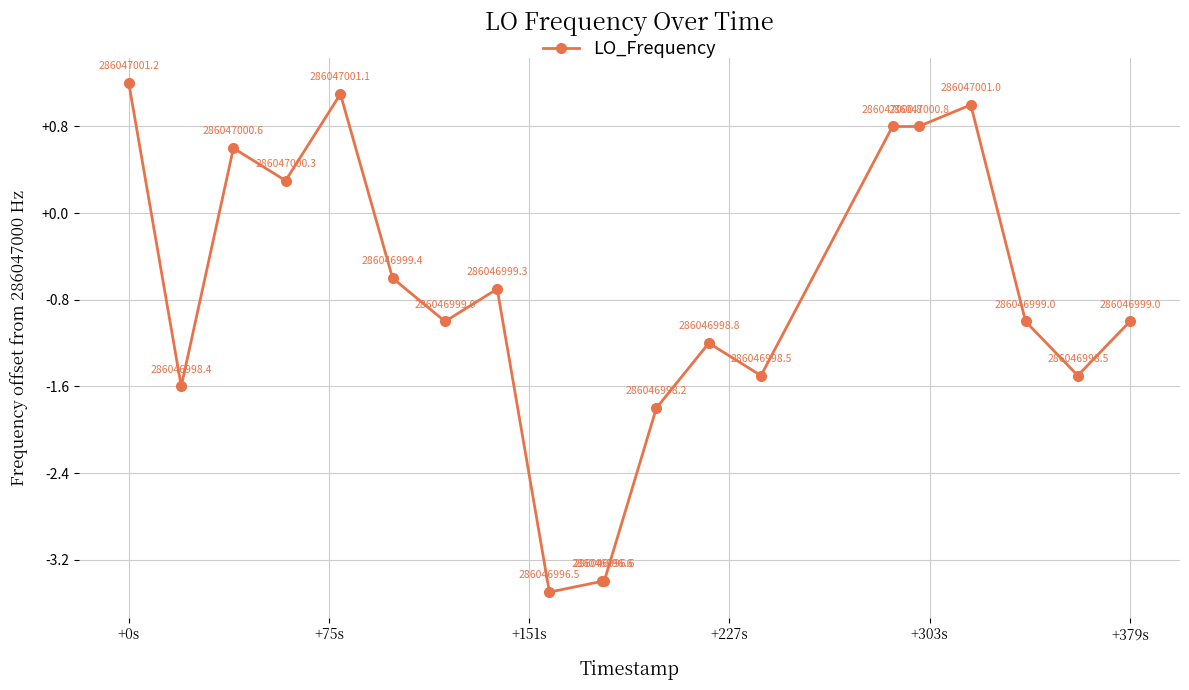

Reading left to right, what are all the values shown in this chart?

1.2	-1.6	0.6	0.3	1.1	-0.6	-1.0	-0.7	-3.5	-3.4	-3.4	-1.8	-1.2	-1.5	0.8	0.8	1.0	-1.0	-1.5	-1.0